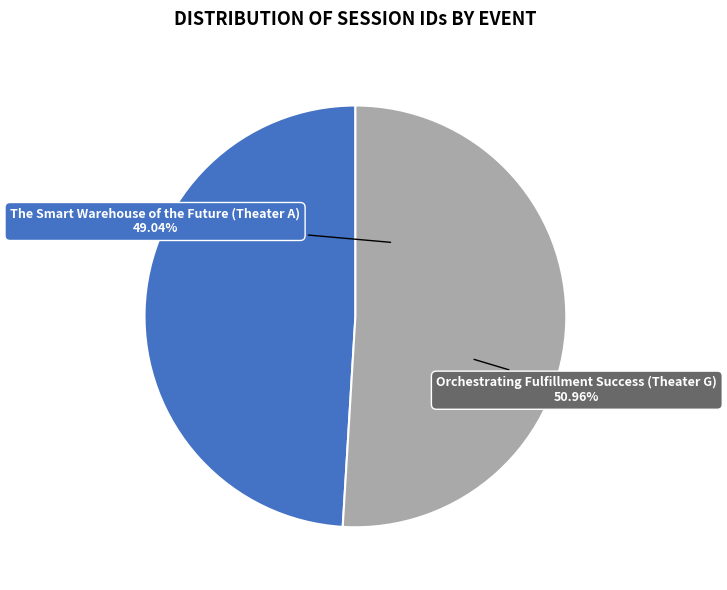

Rank the categories by value from highest to lowest.

Orchestrating Fulfillment Success (Theater G), The Smart Warehouse of the Future (Theater A)